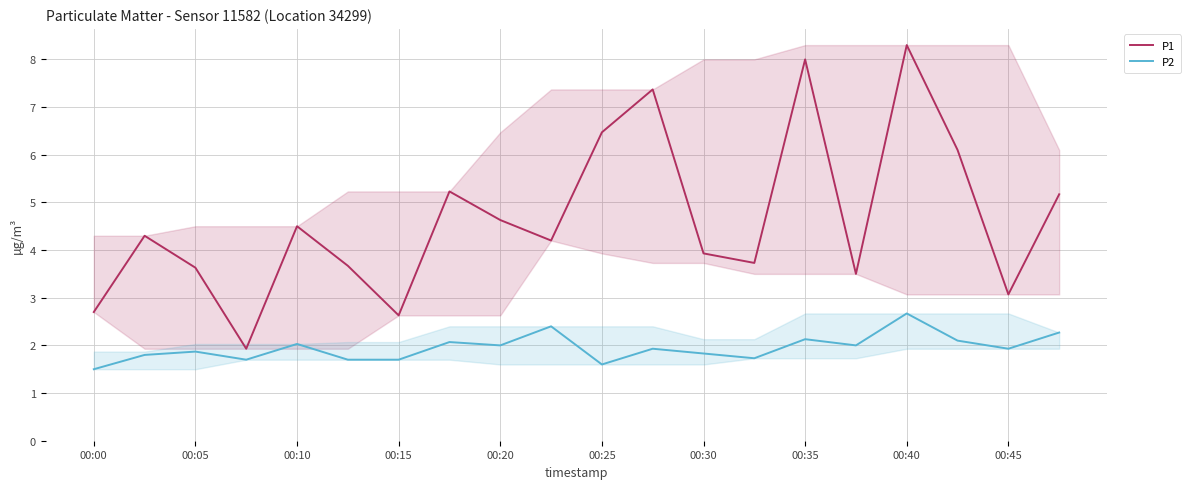

True or false: P1 and P2 cross at least once.

False